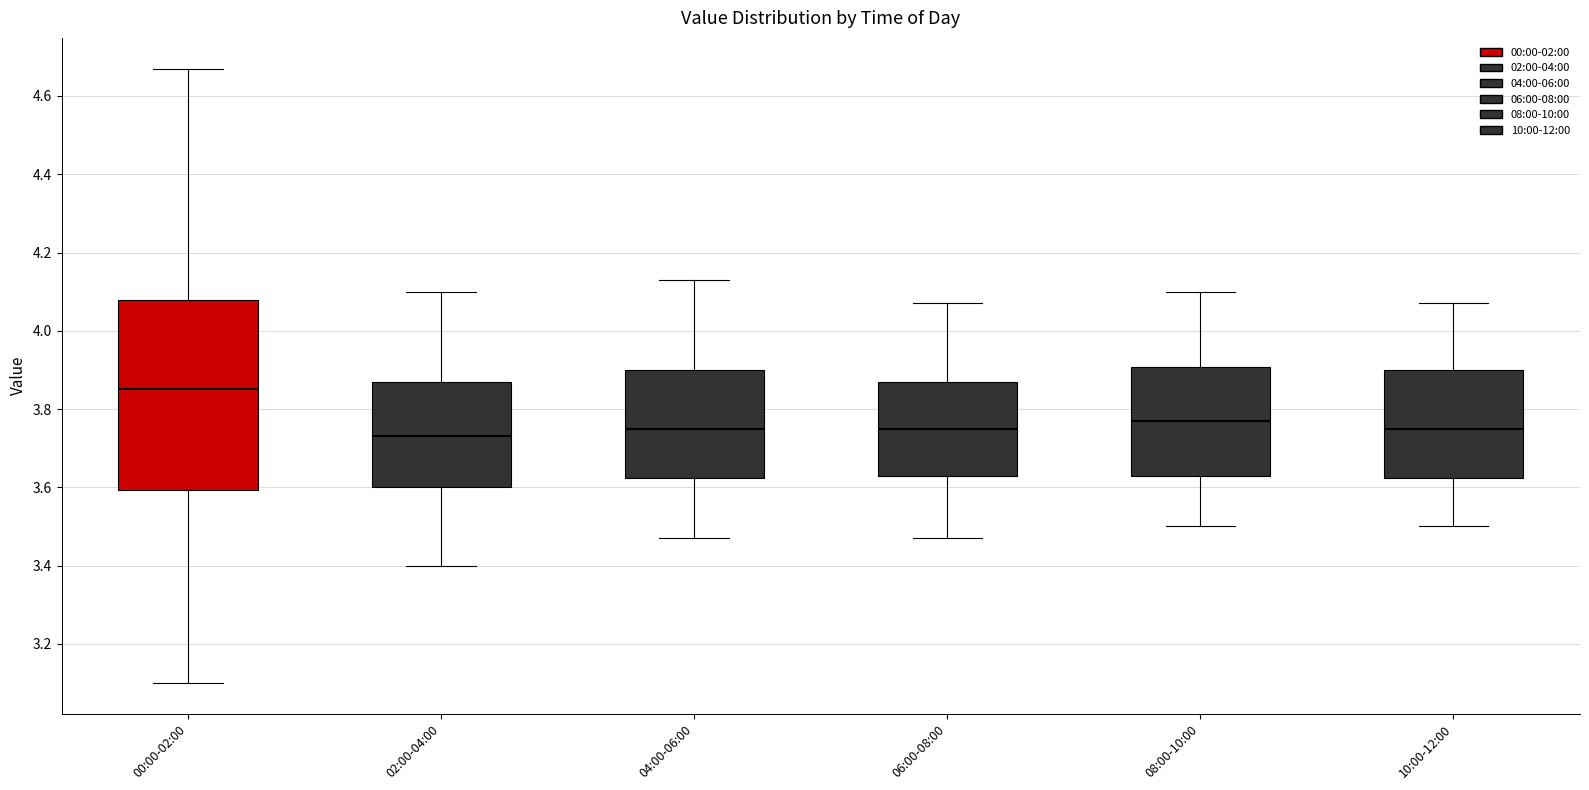

Reading left to right, read every box against the y-axis: the position of its median line, the range the box covers, and the ends of its whiskers. The values are not printed on the chart, so give them approximately, as read against the axis.

00:00-02:00: median 3.86, box 3.60 to 4.08, whiskers 3.10 to 4.68
02:00-04:00: median 3.74, box 3.60 to 3.88, whiskers 3.40 to 4.10
04:00-06:00: median 3.76, box 3.62 to 3.90, whiskers 3.48 to 4.14
06:00-08:00: median 3.76, box 3.64 to 3.88, whiskers 3.48 to 4.08
08:00-10:00: median 3.78, box 3.64 to 3.90, whiskers 3.50 to 4.10
10:00-12:00: median 3.76, box 3.62 to 3.90, whiskers 3.50 to 4.08